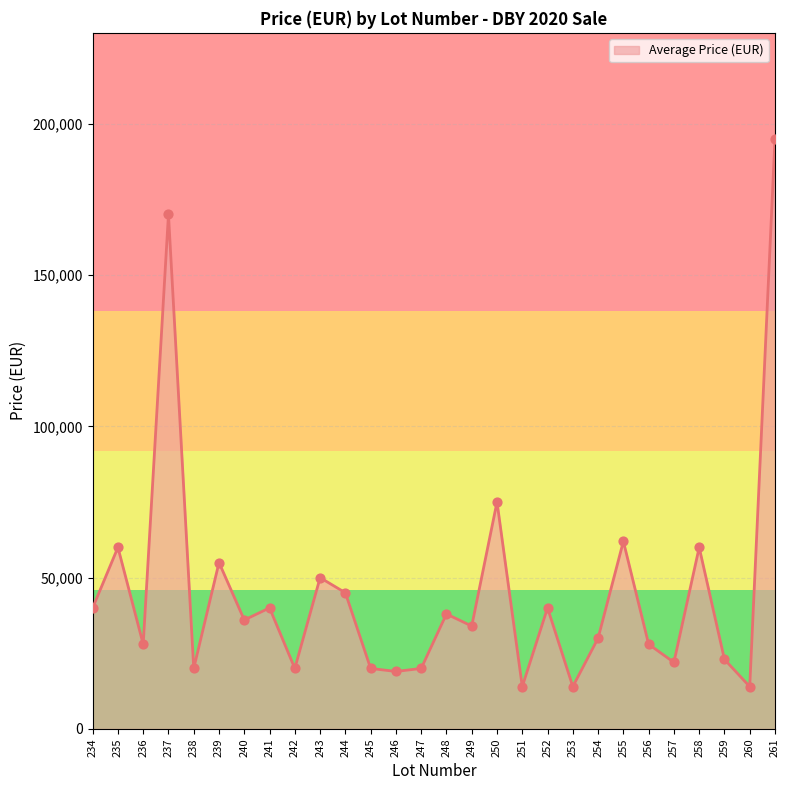

What is the change in value from 242 to 251?

-6000